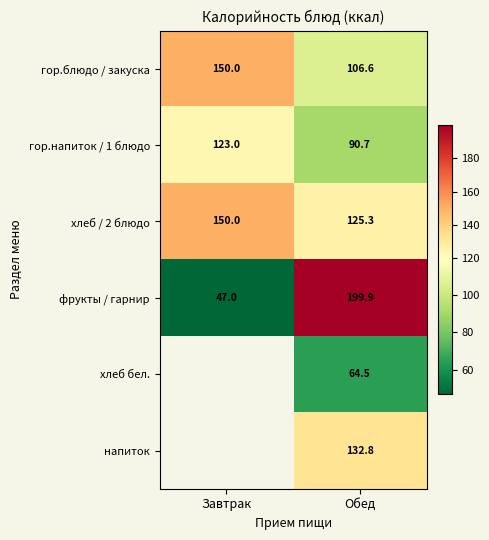

What is the difference between the гор.блюдо / закуска values at Завтрак and Обед?

43.4